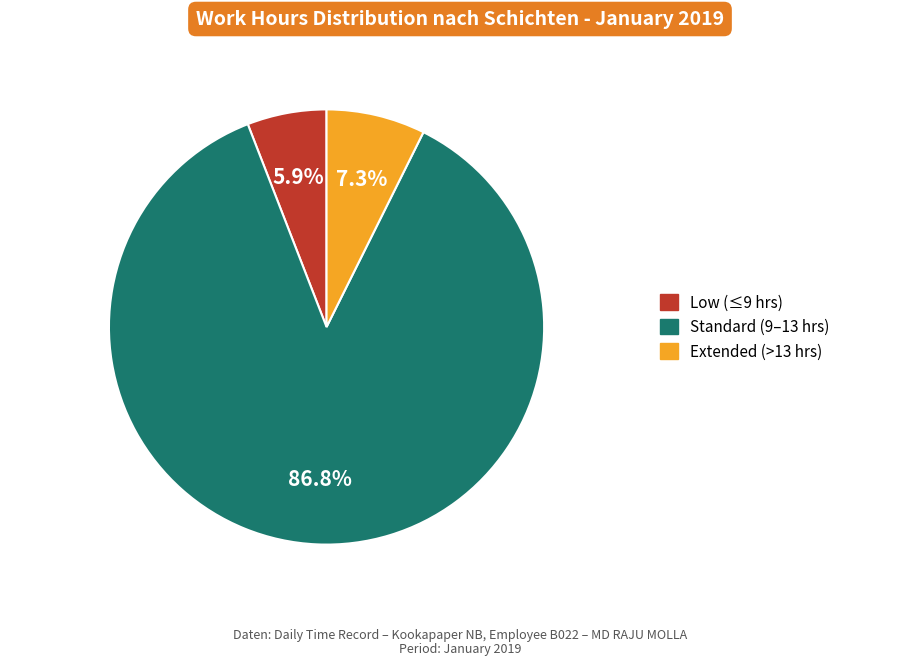

Which slice is the largest?

Standard (9–13 hrs)